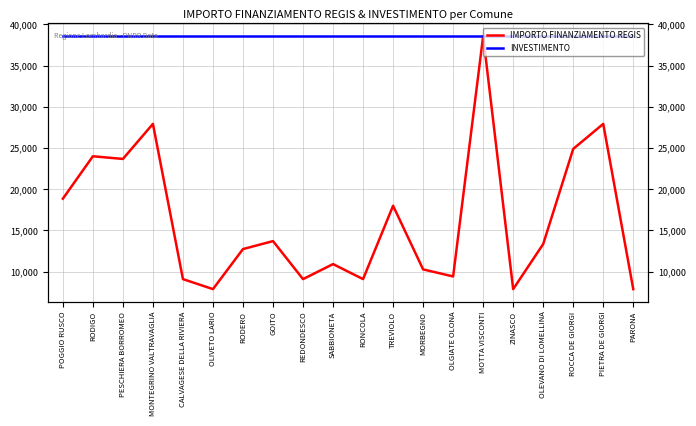

True or false: INVESTIMENTO has a value of 67029 at TREVIOLO.

False